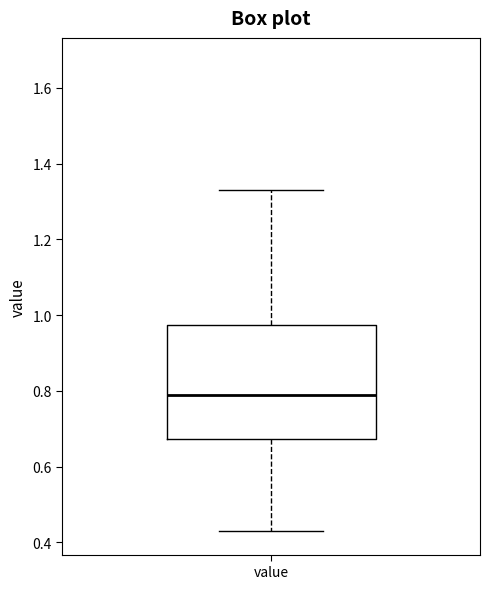

Where does the lower whisker of the box for value end on the y-axis? The values are not printed on the chart, so give them approximately, as read against the axis.

0.44